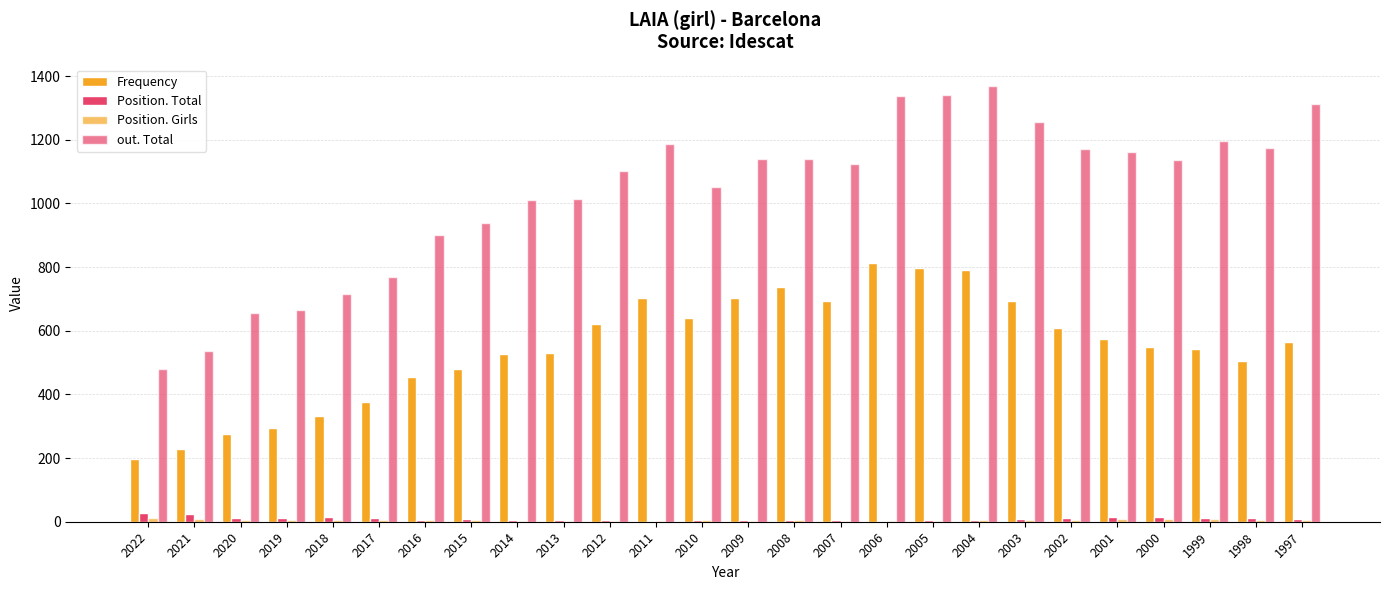

At how many categories does at least one series exceed 476?

26